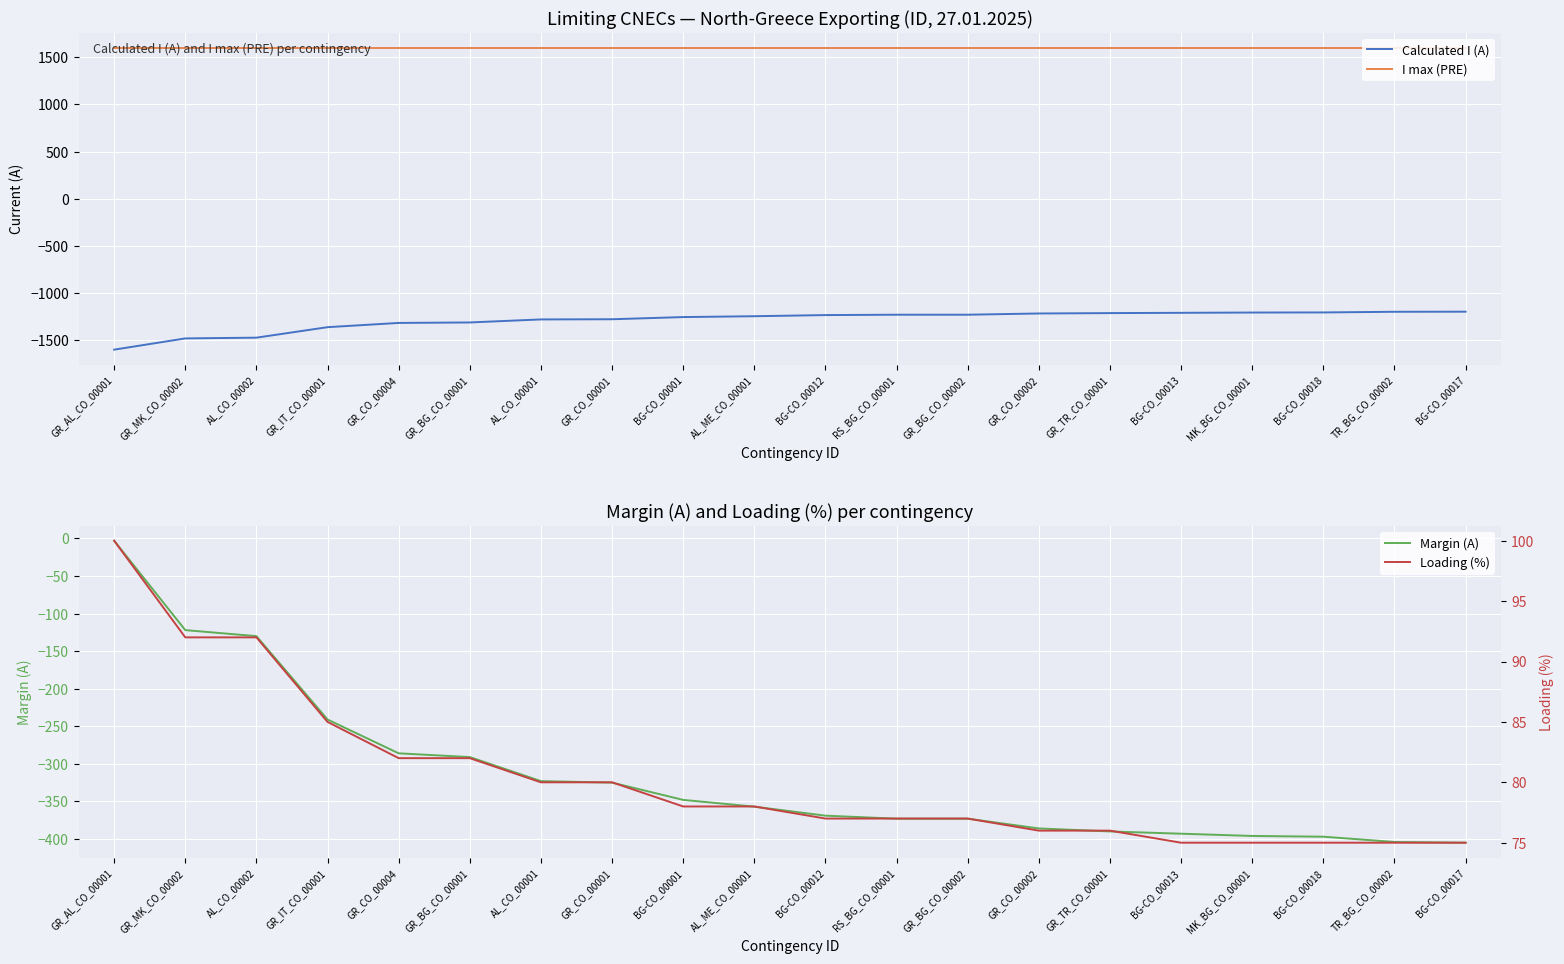

Reading left to right, extract all data points from this chart.

Calculated I (A): GR_AL_CO_00001=-1597	GR_MK_CO_00002=-1478	AL_CO_00002=-1470	GR_IT_CO_00001=-1359	GR_CO_00004=-1314	GR_BG_CO_00001=-1309	AL_CO_00001=-1277	GR_CO_00001=-1275	BG-CO_00001=-1252	AL_ME_CO_00001=-1243	BG-CO_00012=-1231	RS_BG_CO_00001=-1227	GR_BG_CO_00002=-1227	GR_CO_00002=-1214	GR_TR_CO_00001=-1210	BG-CO_00013=-1207	MK_BG_CO_00001=-1204	BG-CO_00018=-1203	TR_BG_CO_00002=-1196	BG-CO_00017=-1195
I max (PRE): GR_AL_CO_00001=1600	GR_MK_CO_00002=1600	AL_CO_00002=1600	GR_IT_CO_00001=1600	GR_CO_00004=1600	GR_BG_CO_00001=1600	AL_CO_00001=1600	GR_CO_00001=1600	BG-CO_00001=1600	AL_ME_CO_00001=1600	BG-CO_00012=1600	RS_BG_CO_00001=1600	GR_BG_CO_00002=1600	GR_CO_00002=1600	GR_TR_CO_00001=1600	BG-CO_00013=1600	MK_BG_CO_00001=1600	BG-CO_00018=1600	TR_BG_CO_00002=1600	BG-CO_00017=1600
Margin (A): GR_AL_CO_00001=-3	GR_MK_CO_00002=-122	AL_CO_00002=-130	GR_IT_CO_00001=-241	GR_CO_00004=-286	GR_BG_CO_00001=-291	AL_CO_00001=-323	GR_CO_00001=-325	BG-CO_00001=-348	AL_ME_CO_00001=-357	BG-CO_00012=-369	RS_BG_CO_00001=-373	GR_BG_CO_00002=-373	GR_CO_00002=-386	GR_TR_CO_00001=-390	BG-CO_00013=-393	MK_BG_CO_00001=-396	BG-CO_00018=-397	TR_BG_CO_00002=-404	BG-CO_00017=-405
Loading (%): GR_AL_CO_00001=100	GR_MK_CO_00002=92	AL_CO_00002=92	GR_IT_CO_00001=85	GR_CO_00004=82	GR_BG_CO_00001=82	AL_CO_00001=80	GR_CO_00001=80	BG-CO_00001=78	AL_ME_CO_00001=78	BG-CO_00012=77	RS_BG_CO_00001=77	GR_BG_CO_00002=77	GR_CO_00002=76	GR_TR_CO_00001=76	BG-CO_00013=75	MK_BG_CO_00001=75	BG-CO_00018=75	TR_BG_CO_00002=75	BG-CO_00017=75